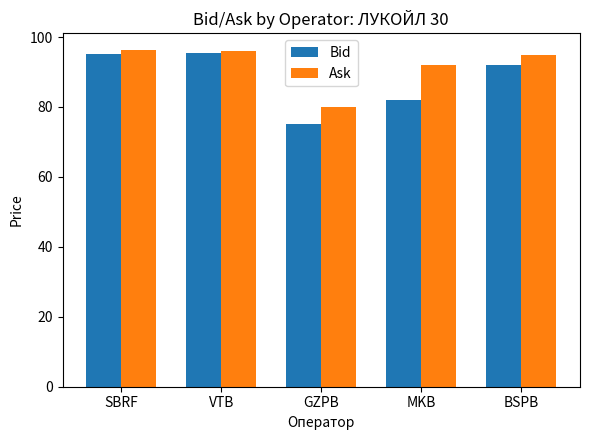

At how many categories does at least one series exceed 88?

4